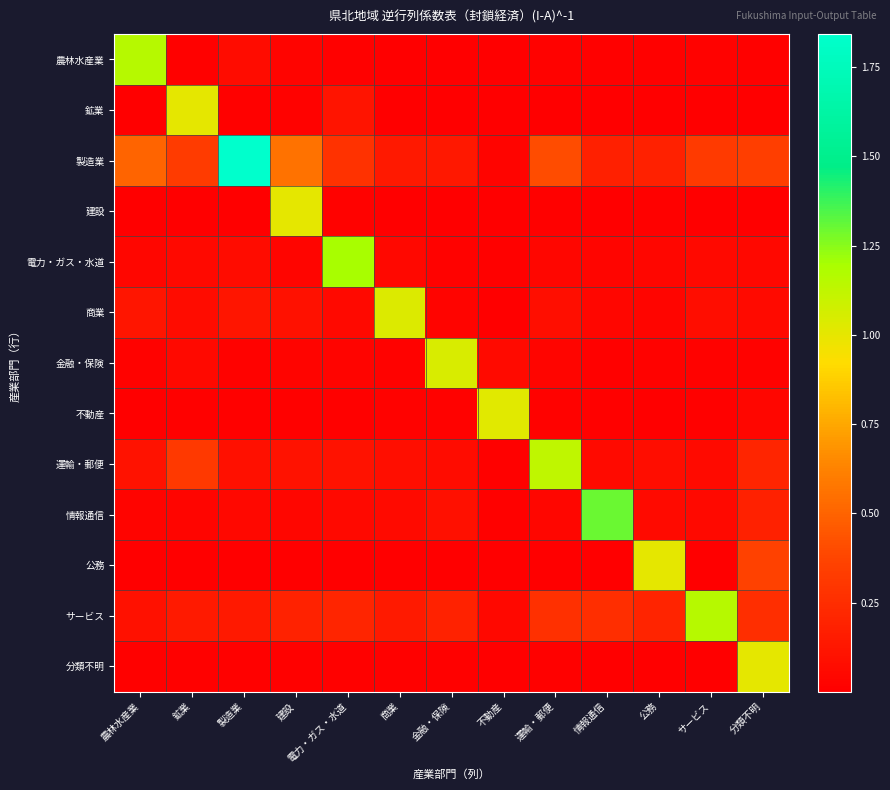

Reading right to left, what are all the values shown in this chart?

農林水産業: 分類不明=0.0	サービス=0.0	公務=0.0	情報通信=0.0	運輸・郵便=0.0	不動産=0.0	金融・保険=0.0	商業=0.0	電力・ガス・水道=0.0	建設=0.0	製造業=0.1	鉱業=0.0	農林水産業=1.2
鉱業: 分類不明=0.0	サービス=0.0	公務=0.0	情報通信=0.0	運輸・郵便=0.0	不動産=0.0	金融・保険=0.0	商業=0.0	電力・ガス・水道=0.1	建設=0.0	製造業=0.0	鉱業=1.0	農林水産業=0.0
製造業: 分類不明=0.3	サービス=0.3	公務=0.2	情報通信=0.2	運輸・郵便=0.4	不動産=0.0	金融・保険=0.1	商業=0.1	電力・ガス・水道=0.3	建設=0.6	製造業=1.8	鉱業=0.3	農林水産業=0.5
建設: 分類不明=0.0	サービス=0.0	公務=0.0	情報通信=0.0	運輸・郵便=0.0	不動産=0.0	金融・保険=0.0	商業=0.0	電力・ガス・水道=0.0	建設=1.0	製造業=0.0	鉱業=0.0	農林水産業=0.0
電力・ガス・水道: 分類不明=0.0	サービス=0.1	公務=0.0	情報通信=0.0	運輸・郵便=0.0	不動産=0.0	金融・保険=0.0	商業=0.0	電力・ガス・水道=1.2	建設=0.0	製造業=0.1	鉱業=0.1	農林水産業=0.0
商業: 分類不明=0.1	サービス=0.1	公務=0.0	情報通信=0.0	運輸・郵便=0.1	不動産=0.0	金融・保険=0.0	商業=1.0	電力・ガス・水道=0.1	建設=0.1	製造業=0.1	鉱業=0.1	農林水産業=0.1
金融・保険: 分類不明=0.0	サービス=0.0	公務=0.0	情報通信=0.0	運輸・郵便=0.0	不動産=0.1	金融・保険=1.0	商業=0.0	電力・ガス・水道=0.0	建設=0.0	製造業=0.0	鉱業=0.1	農林水産業=0.0
不動産: 分類不明=0.0	サービス=0.0	公務=0.0	情報通信=0.0	運輸・郵便=0.0	不動産=1.0	金融・保険=0.0	商業=0.0	電力・ガス・水道=0.0	建設=0.0	製造業=0.0	鉱業=0.0	農林水産業=0.0
運輸・郵便: 分類不明=0.2	サービス=0.1	公務=0.1	情報通信=0.1	運輸・郵便=1.1	不動産=0.0	金融・保険=0.1	商業=0.1	電力・ガス・水道=0.1	建設=0.1	製造業=0.1	鉱業=0.3	農林水産業=0.1
情報通信: 分類不明=0.2	サービス=0.1	公務=0.1	情報通信=1.3	運輸・郵便=0.0	不動産=0.0	金融・保険=0.1	商業=0.1	電力・ガス・水道=0.1	建設=0.0	製造業=0.0	鉱業=0.0	農林水産業=0.0
公務: 分類不明=0.4	サービス=0.0	公務=1.0	情報通信=0.0	運輸・郵便=0.0	不動産=0.0	金融・保険=0.0	商業=0.0	電力・ガス・水道=0.0	建設=0.0	製造業=0.0	鉱業=0.0	農林水産業=0.0
サービス: 分類不明=0.3	サービス=1.2	公務=0.2	情報通信=0.3	運輸・郵便=0.3	不動産=0.0	金融・保険=0.2	商業=0.2	電力・ガス・水道=0.2	建設=0.2	製造業=0.1	鉱業=0.1	農林水産業=0.1
分類不明: 分類不明=1.0	サービス=0.0	公務=0.0	情報通信=0.0	運輸・郵便=0.0	不動産=0.0	金融・保険=0.0	商業=0.0	電力・ガス・水道=0.0	建設=0.0	製造業=0.0	鉱業=0.0	農林水産業=0.0